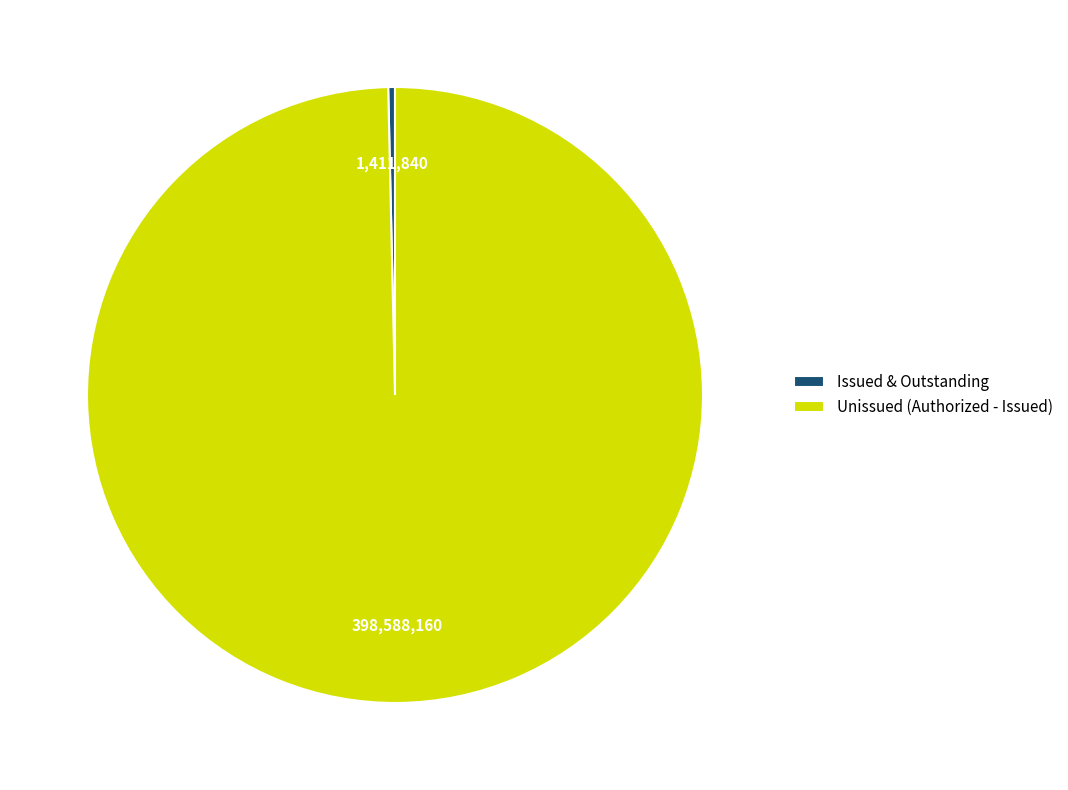

Combined, do Unissued (Authorized - Issued) and Issued & Outstanding account for over 50%?

Yes